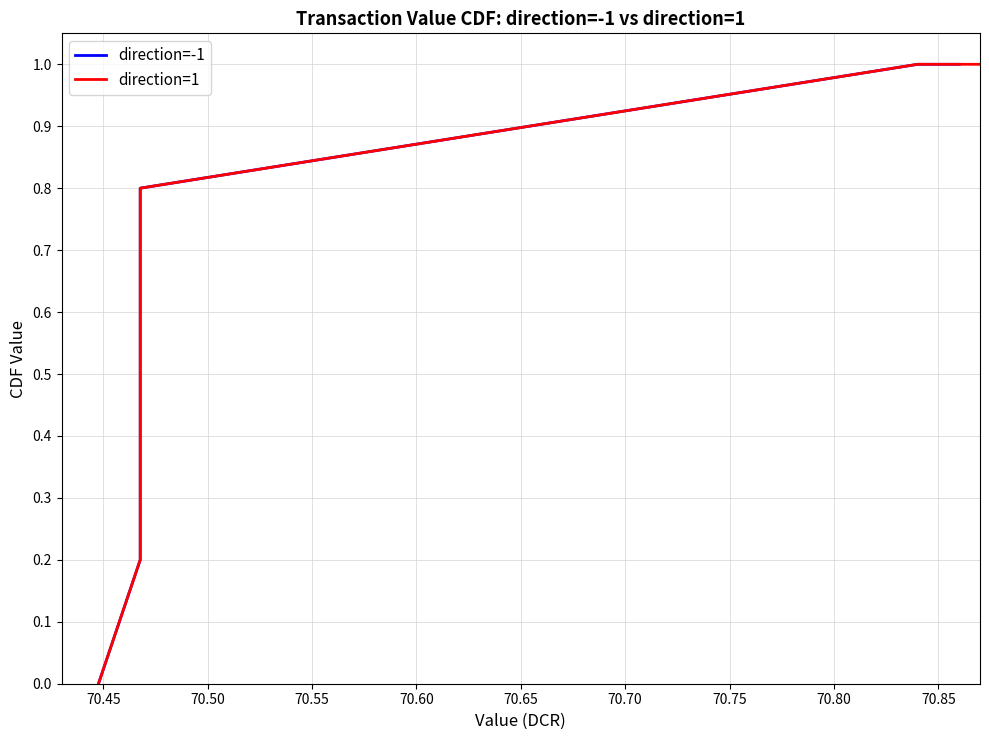

What are all the series names shown in the legend?

direction=-1, direction=1